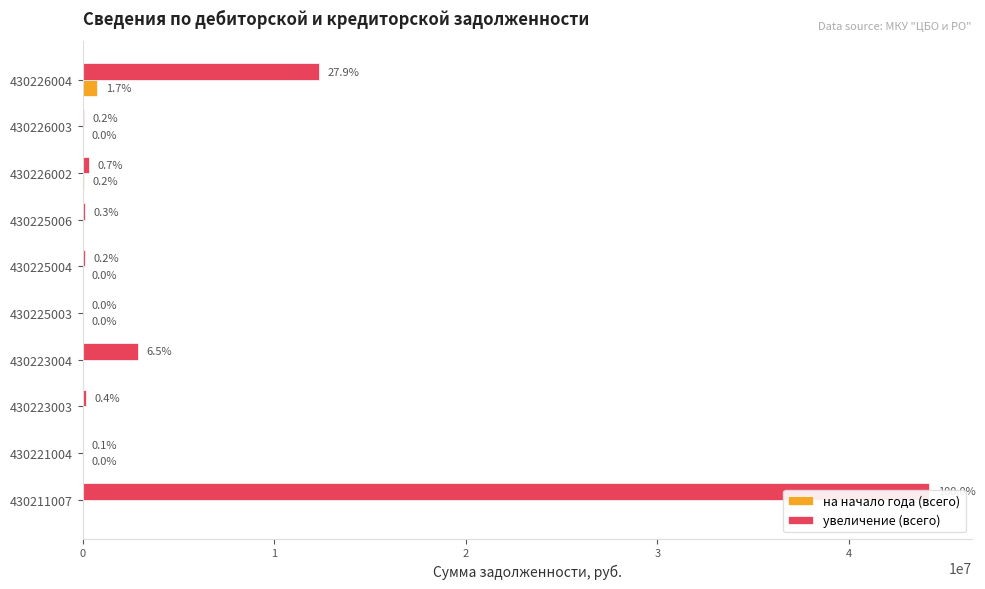

Which series has the largest total across all categories?

увеличение (всего)